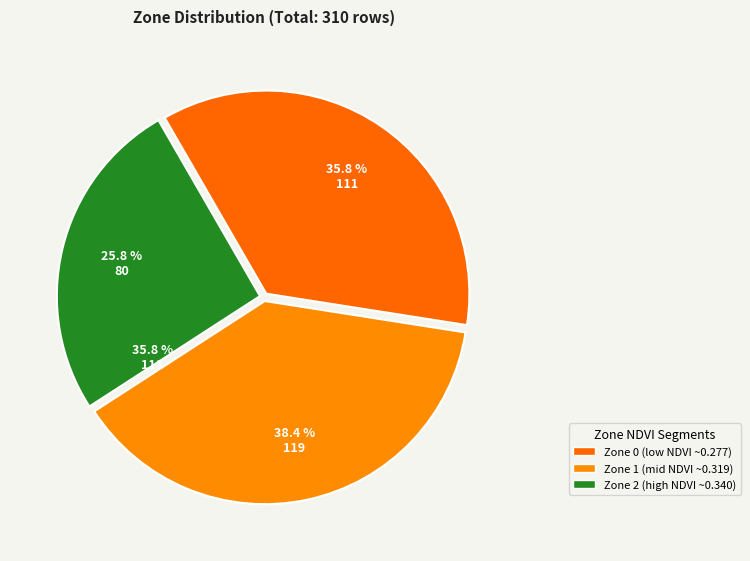

To the nearest percent, what is the average slice percentage?

33%